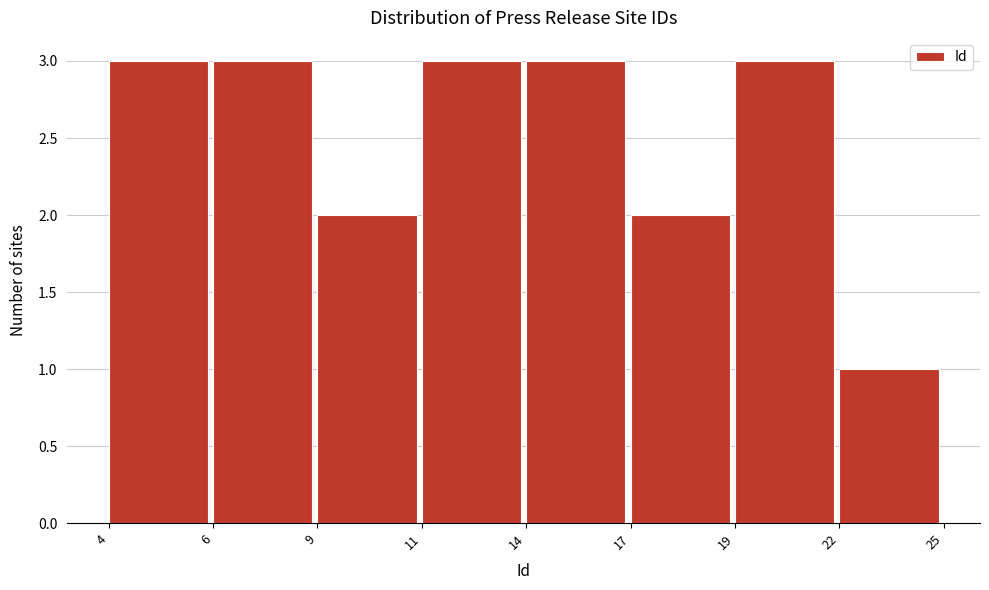

Reading left to right, extract all data points from this chart.

4=3	6=3	9=2	11=3	14=3	17=2	19=3	22=1